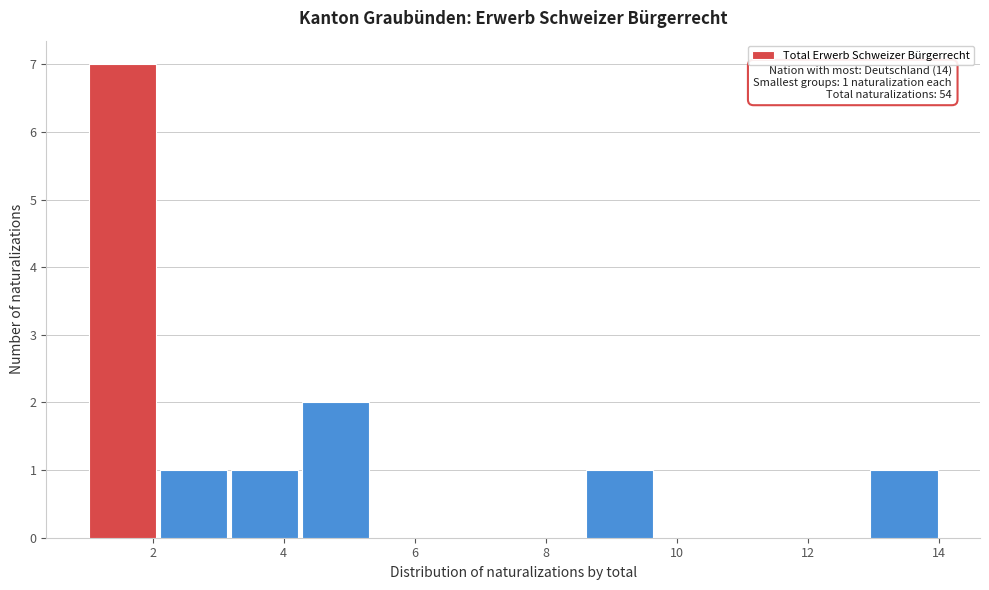

Over which range of the x-axis is the bar tallest?

1.0 to 2.0